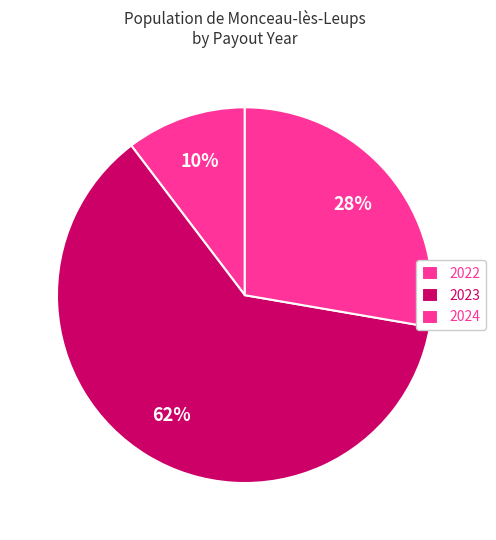

Which category has the smallest portion of the pie?

2022